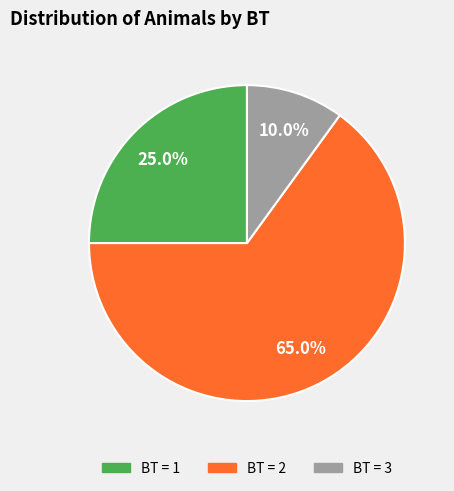

Does any single category account for the majority?

Yes